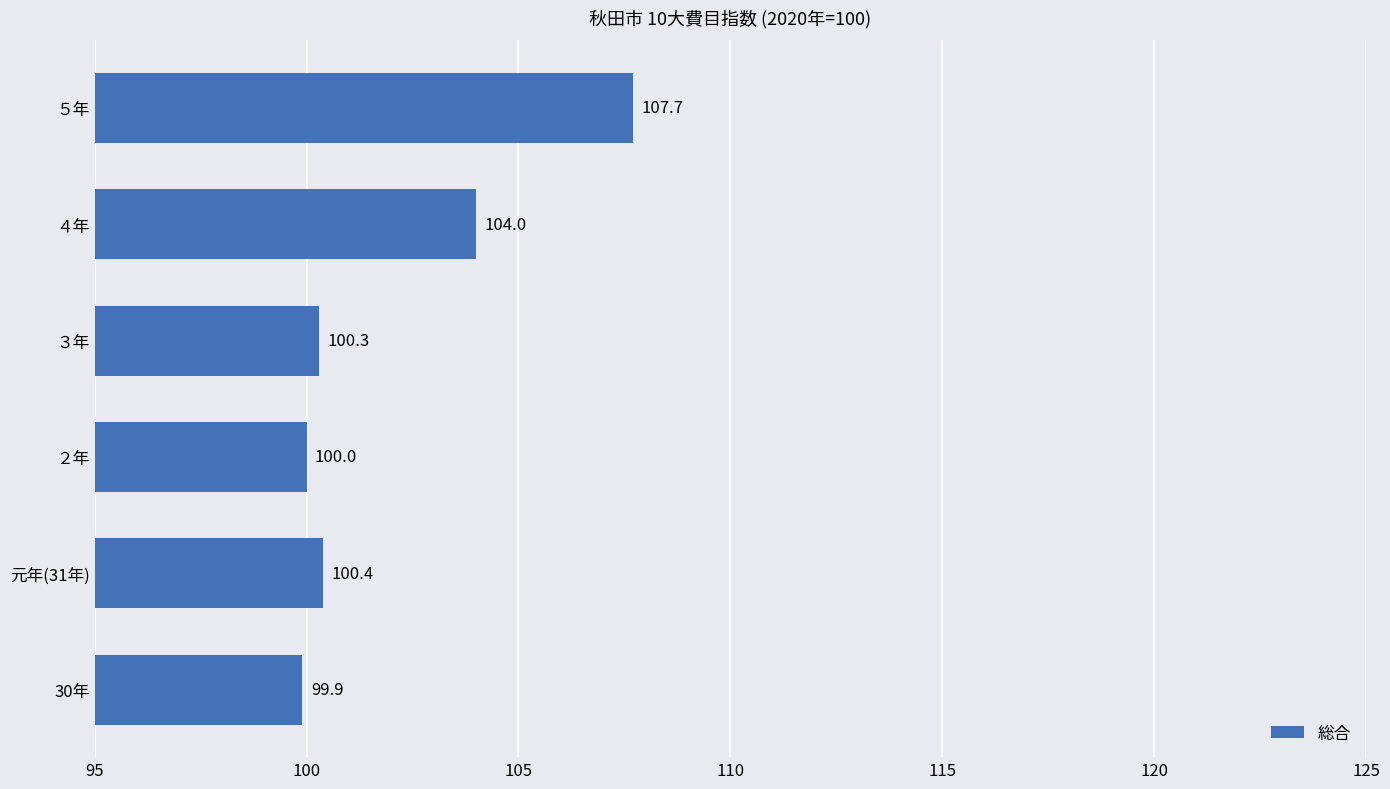

List the labels in order of value, largest first.

５年, ４年, 元年(31年), ３年, ２年, 30年